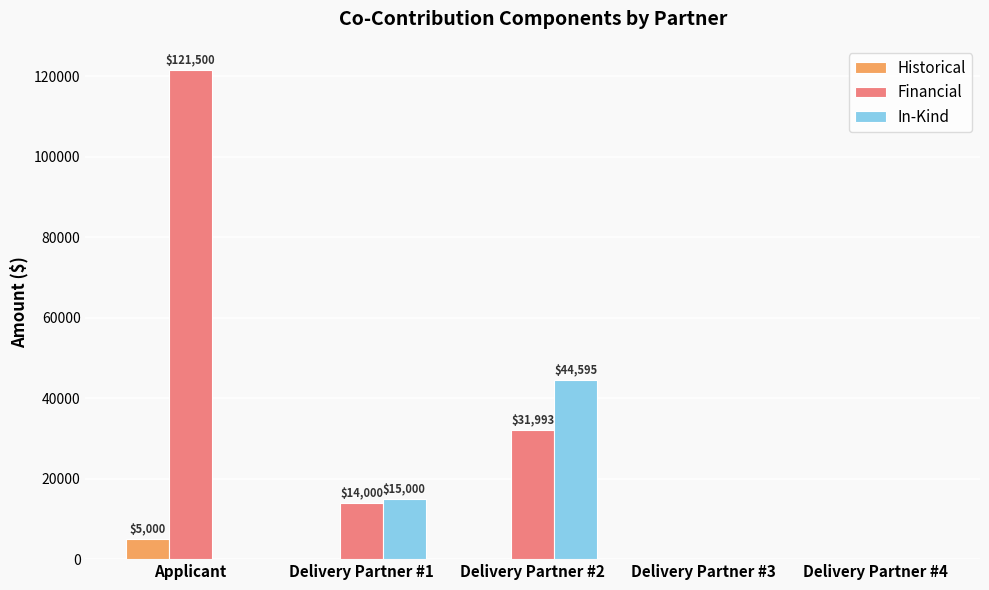

What is the maximum value shown in the chart?

121500